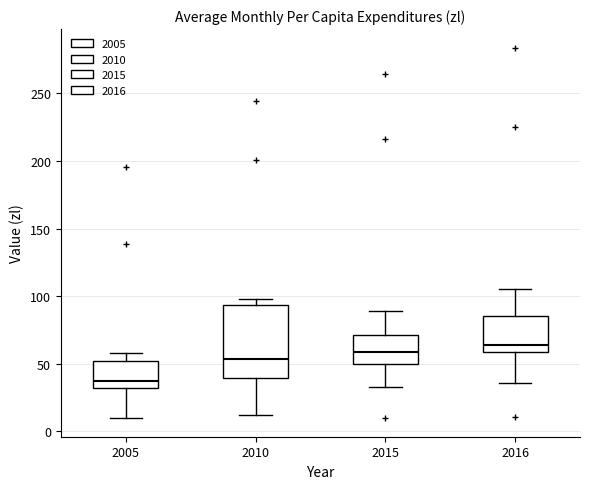

Comparing the boxes themselves (not the whiskers), which one is the tallest?

2010